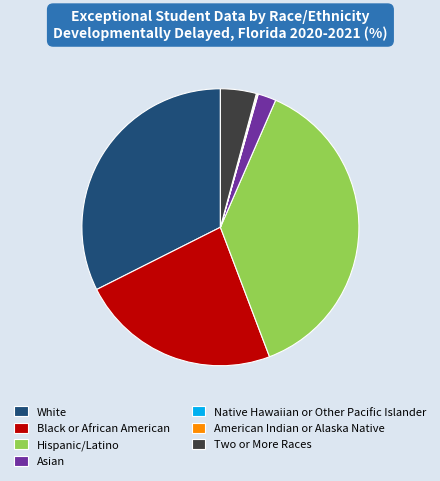

Do Asian and Black or African American together represent more than half of the pie?

No